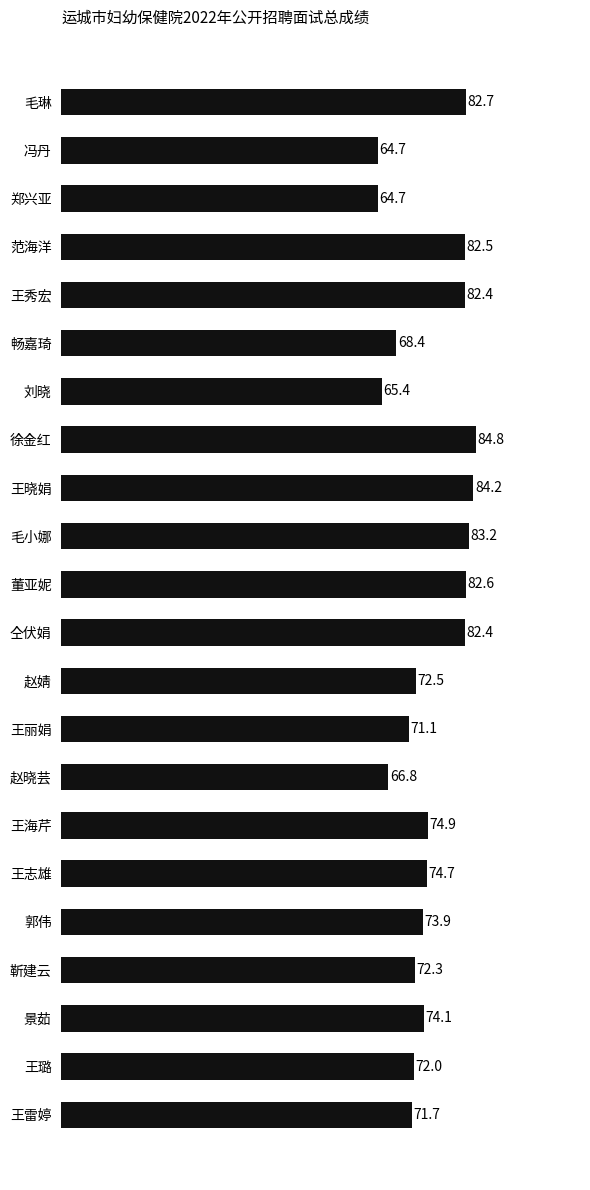

The chart shows a value of 56.3 at 毛小娜. True or false?

False